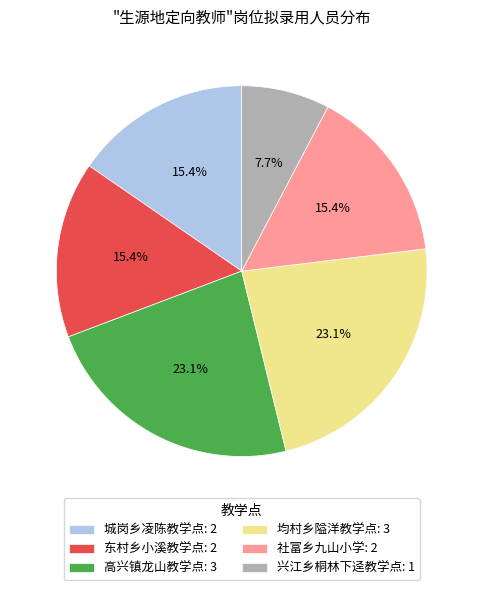

To the nearest percent, what is the combined percentage of 高兴镇龙山教学点 and 东村乡小溪教学点?

38%